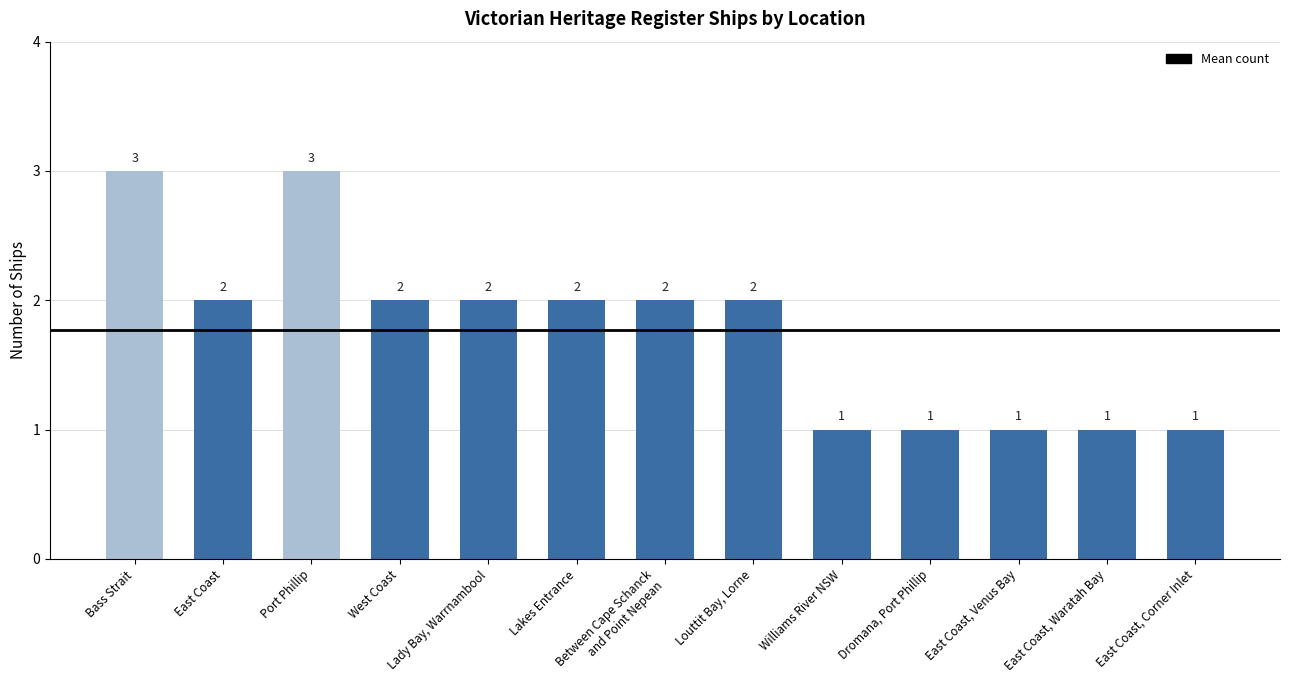

Reading left to right, extract all data points from this chart.

Bass Strait=3	East Coast=2	Port Phillip=3	West Coast=2	Lady Bay, Warrnambool=2	Lakes Entrance=2	Between Cape Schanck
and Point Nepean=2	Louttit Bay, Lorne=2	Williams River NSW=1	Dromana, Port Phillip=1	East Coast, Venus Bay=1	East Coast, Waratah Bay=1	East Coast, Corner Inlet=1